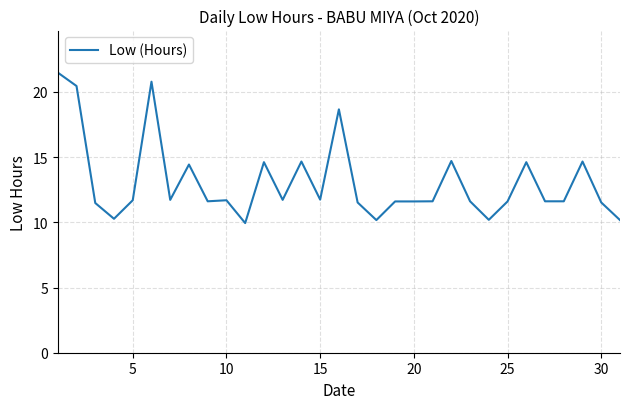

What is the difference between the maximum and minimum values?

11.5